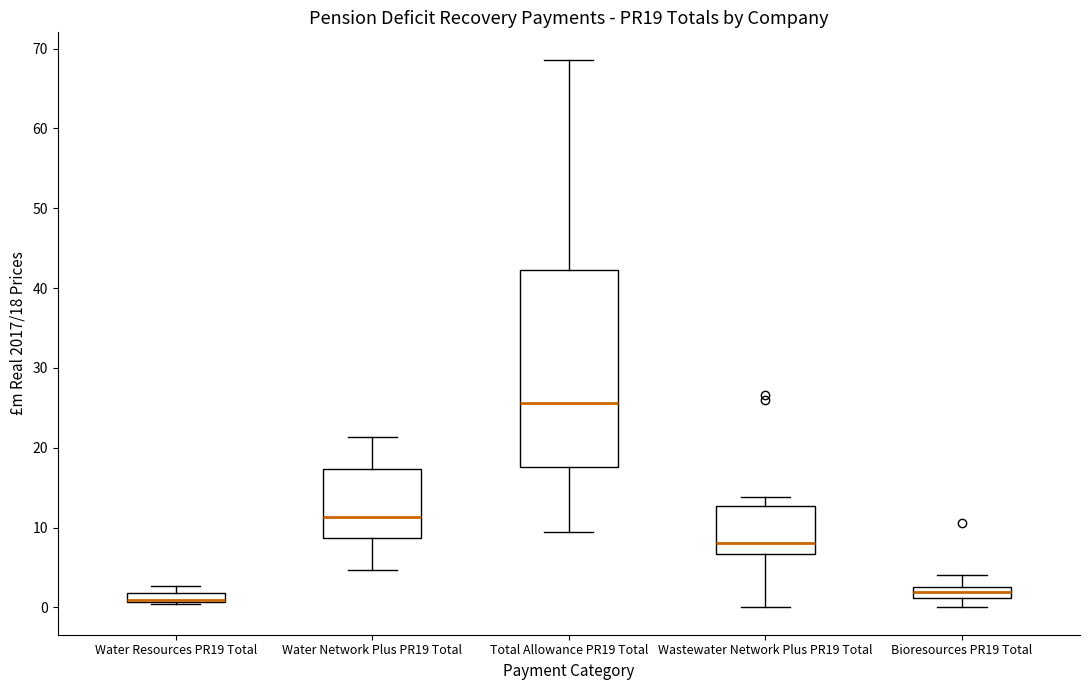

Which box has the highest median line?

Total Allowance PR19 Total